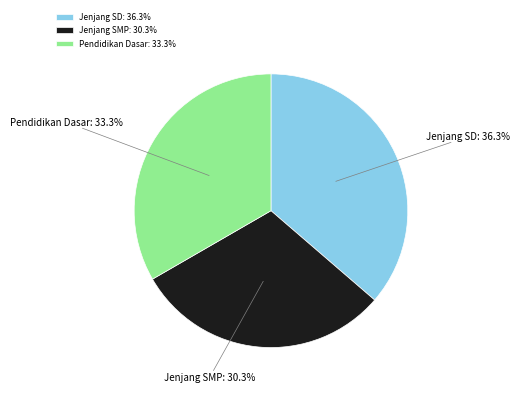

Approximately how many times larger is the value at Jenjang SMP compared to Pendidikan Dasar?

0.9